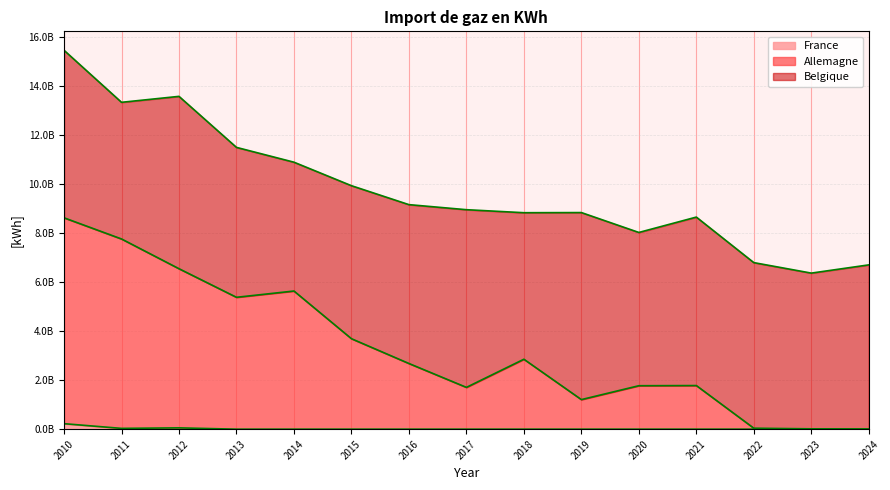

How many interior local peaks does the France series have?

1